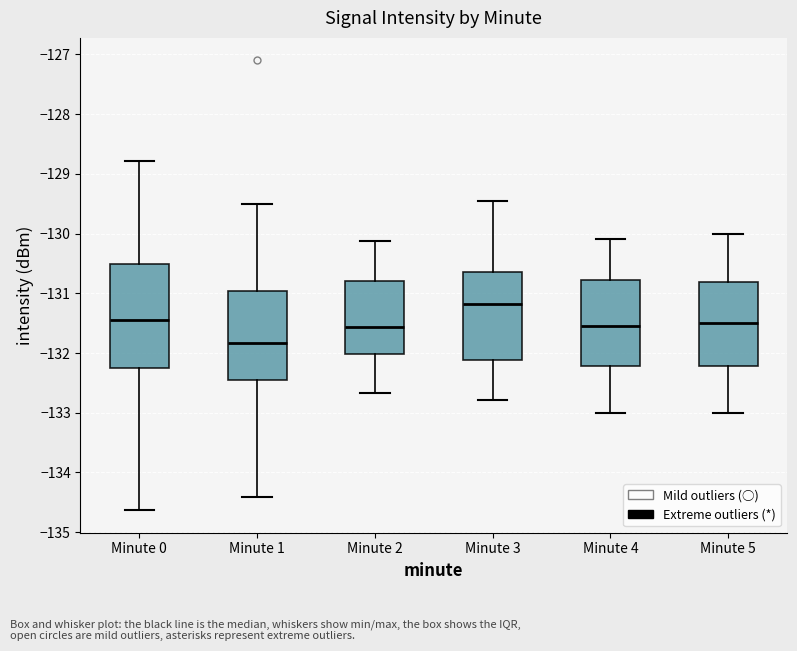

Where does the lower whisker of the box for Minute 3 end on the y-axis? The values are not printed on the chart, so give them approximately, as read against the axis.

-132.8